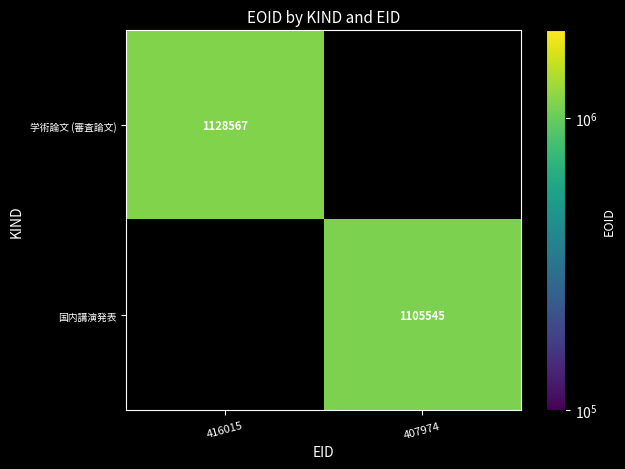

Which category has the lowest value across all series?

407974